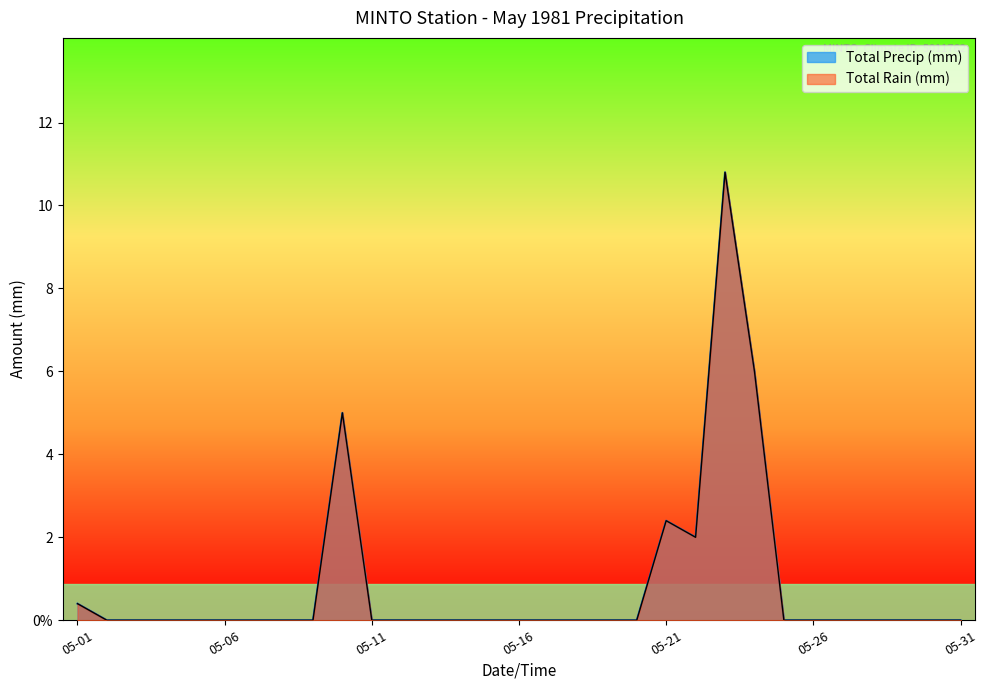

At how many categories does at least one series exceed 0?

6